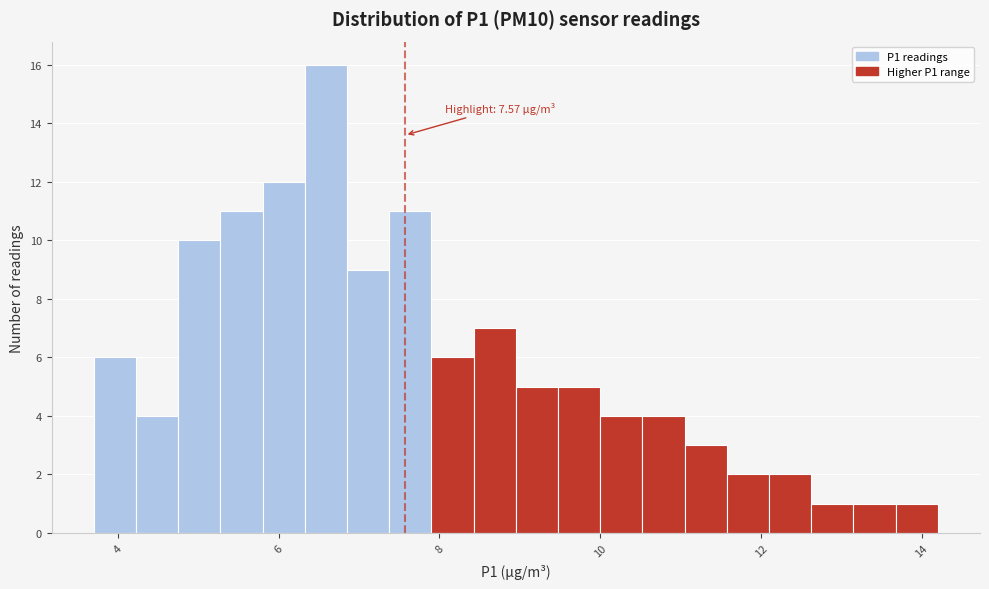

Around what value on the x-axis is the tallest bar? Give the approximate position of its centre, as read against the axis.

6.6